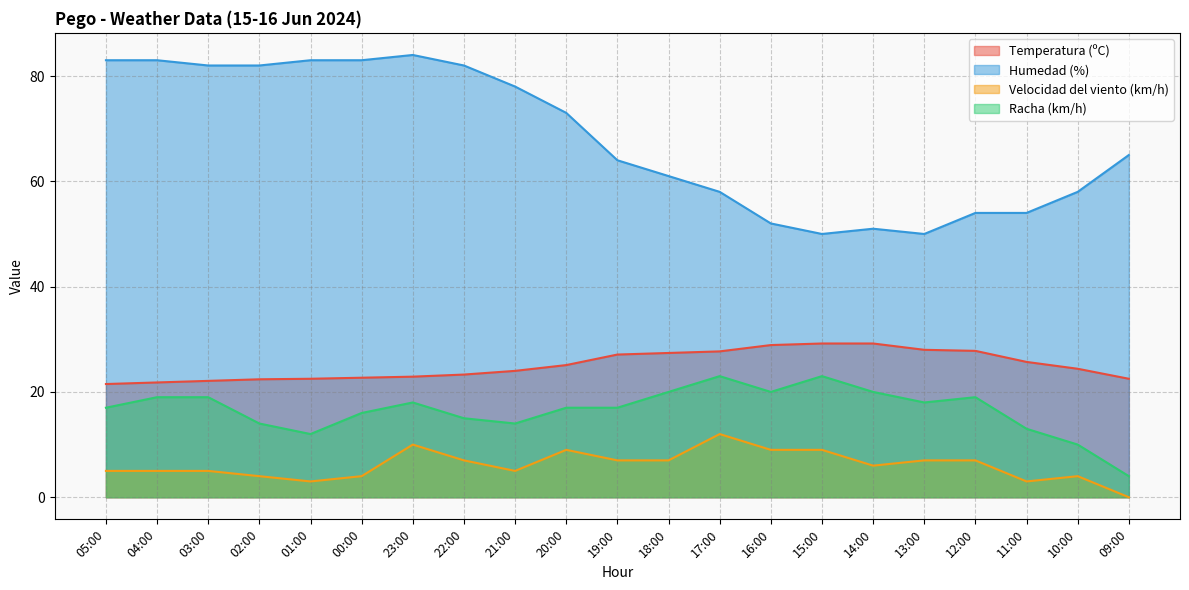

Reading left to right, list all the values displayed in this chart.

Temperatura (ºC): 05:00=21.5	04:00=21.8	03:00=22.1	02:00=22.4	01:00=22.5	00:00=22.7	23:00=22.9	22:00=23.3	21:00=24.0	20:00=25.1	19:00=27.1	18:00=27.4	17:00=27.7	16:00=28.9	15:00=29.2	14:00=29.2	13:00=28.0	12:00=27.8	11:00=25.7	10:00=24.4	09:00=22.5
Humedad (%): 05:00=83.0	04:00=83.0	03:00=82.0	02:00=82.0	01:00=83.0	00:00=83.0	23:00=84.0	22:00=82.0	21:00=78.0	20:00=73.0	19:00=64.0	18:00=61.0	17:00=58.0	16:00=52.0	15:00=50.0	14:00=51.0	13:00=50.0	12:00=54.0	11:00=54.0	10:00=58.0	09:00=65.0
Velocidad del viento (km/h): 05:00=5.0	04:00=5.0	03:00=5.0	02:00=4.0	01:00=3.0	00:00=4.0	23:00=10.0	22:00=7.0	21:00=5.0	20:00=9.0	19:00=7.0	18:00=7.0	17:00=12.0	16:00=9.0	15:00=9.0	14:00=6.0	13:00=7.0	12:00=7.0	11:00=3.0	10:00=4.0	09:00=0.0
Racha (km/h): 05:00=17.0	04:00=19.0	03:00=19.0	02:00=14.0	01:00=12.0	00:00=16.0	23:00=18.0	22:00=15.0	21:00=14.0	20:00=17.0	19:00=17.0	18:00=20.0	17:00=23.0	16:00=20.0	15:00=23.0	14:00=20.0	13:00=18.0	12:00=19.0	11:00=13.0	10:00=10.0	09:00=4.0